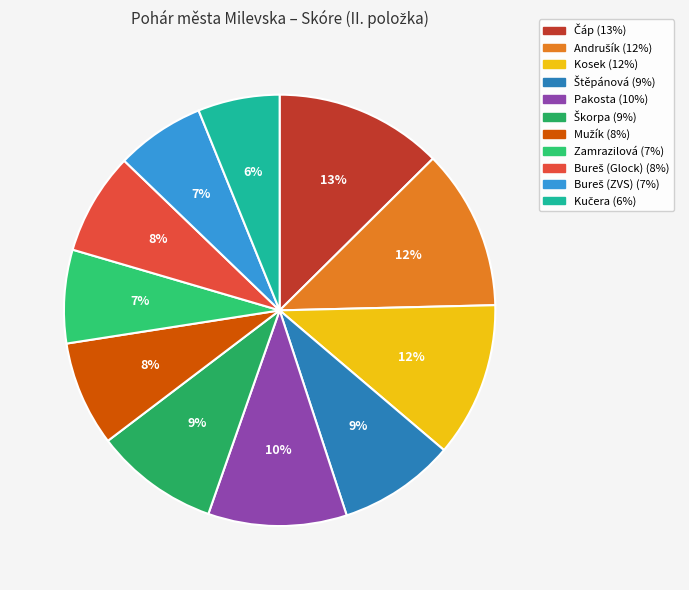

Is it true that Zamrazilová is 7% of the pie?

True